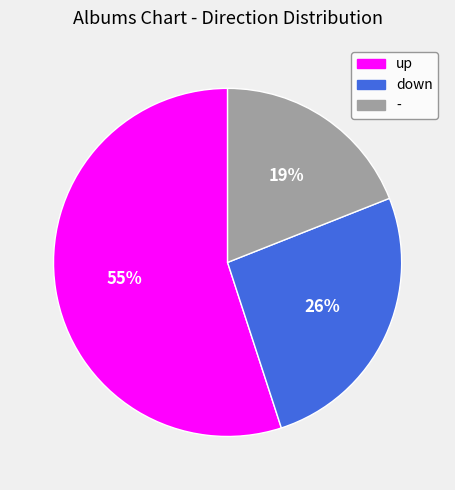

What is the smallest slice in the pie chart?

-